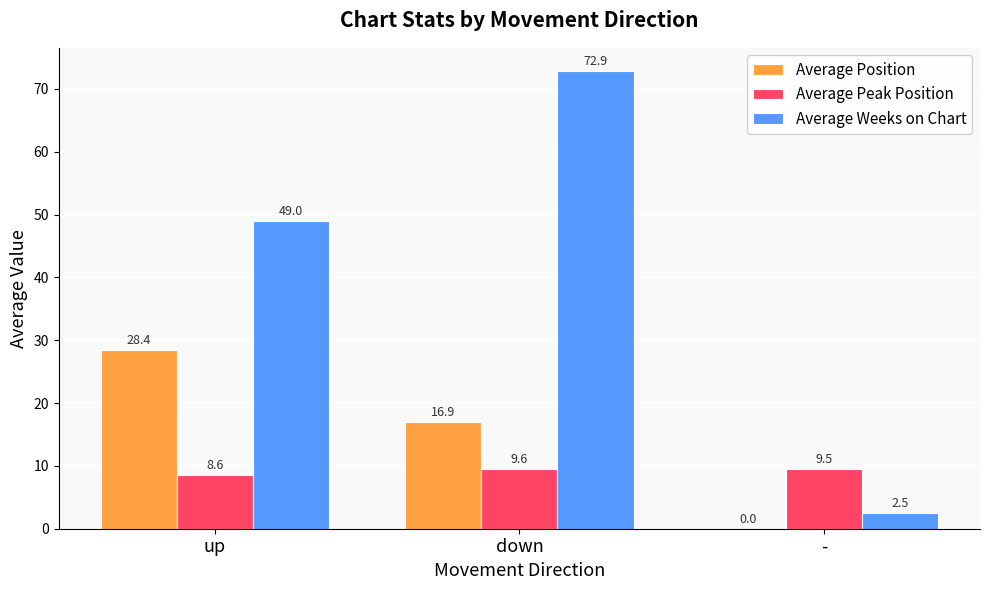

Count the number of data series in this chart.

3